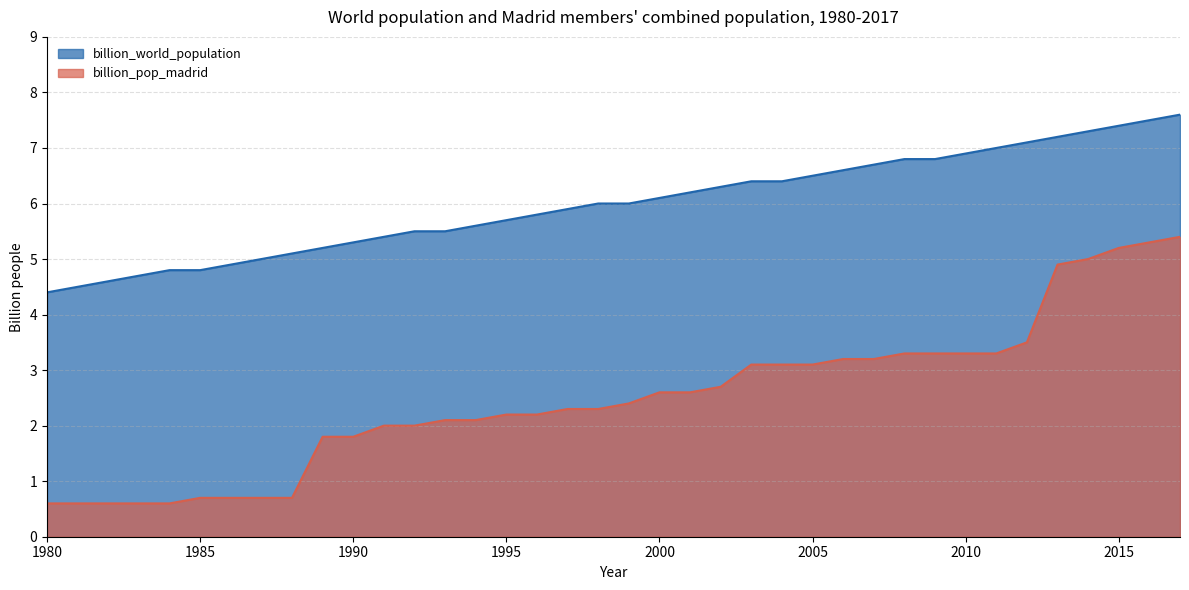

True or false: billion_world_population has more than 0 points higher than both neighbors.

False